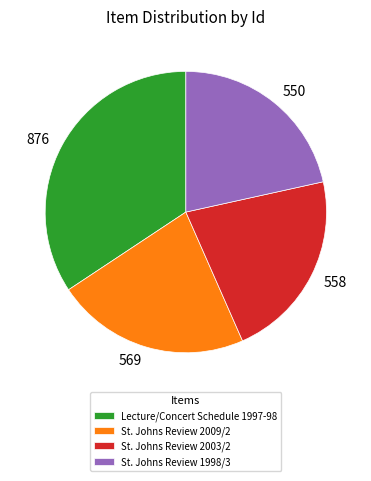

Which slice is the largest?

Lecture/Concert Schedule 1997-98